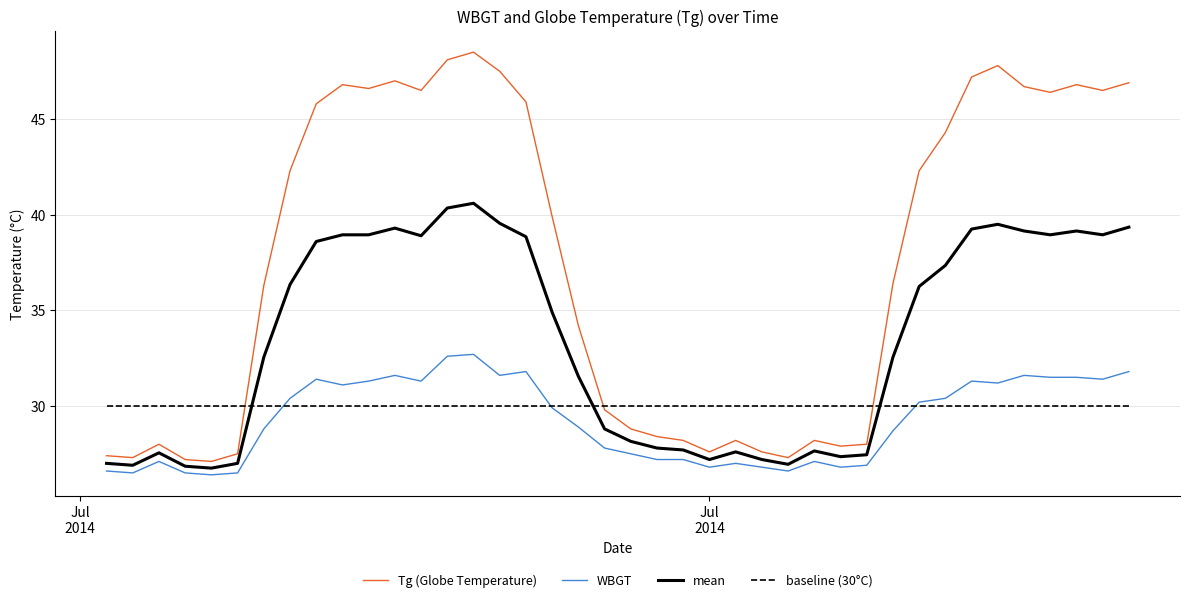

What is the maximum value shown in the chart?

48.5